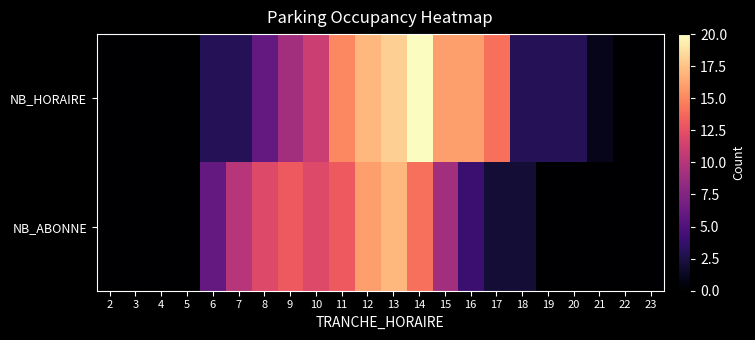

What is the spread (max minus min) of values at 15?

7